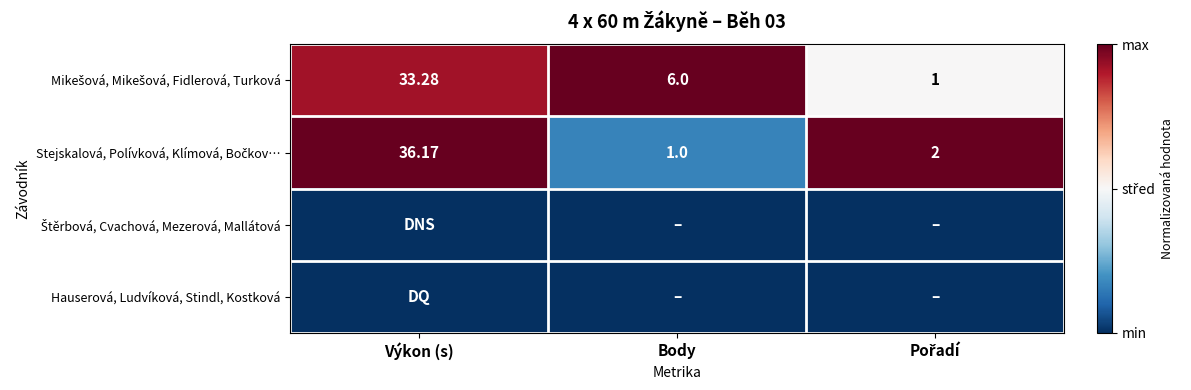

Is it true that Štěrbová, Cvachová, Mezerová, Mallátová equals 0.0 at Body?

True